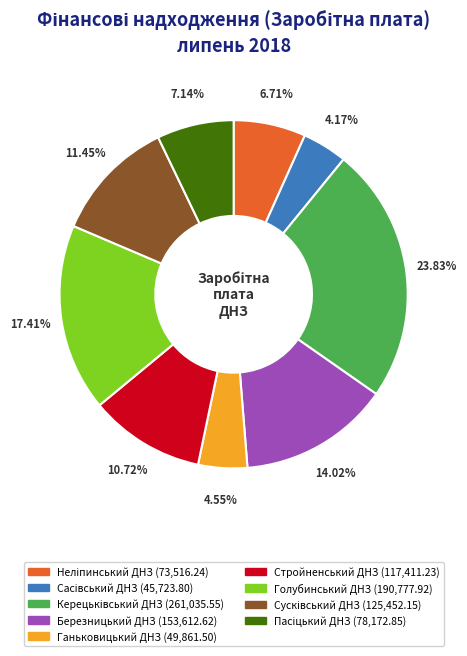

To the nearest percent, what is the combined percentage of Стройненський ДНЗ and Березницький ДНЗ?

25%